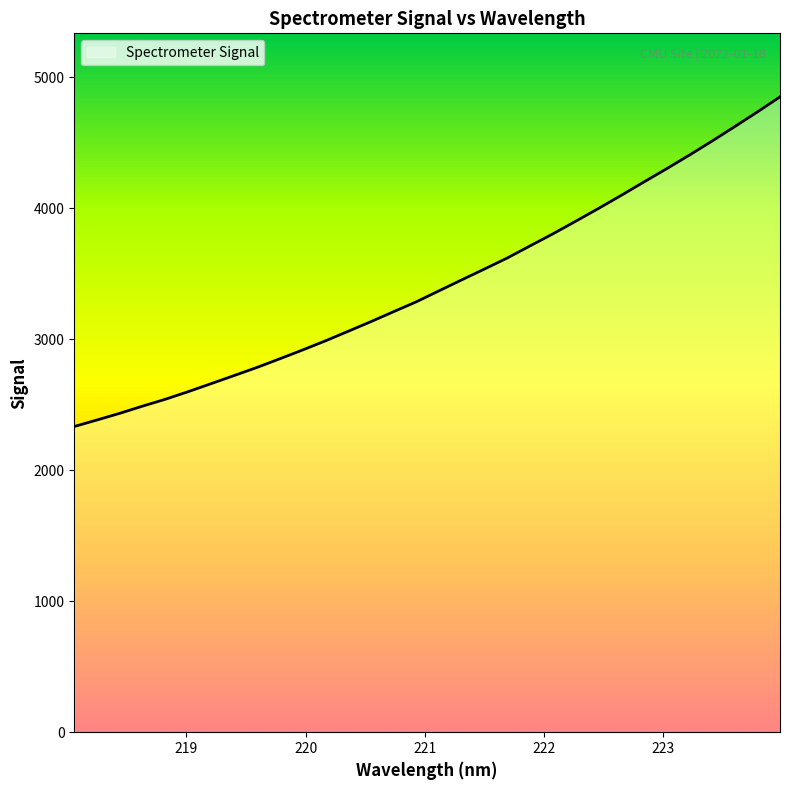

What is the smallest value displayed?

2334.5